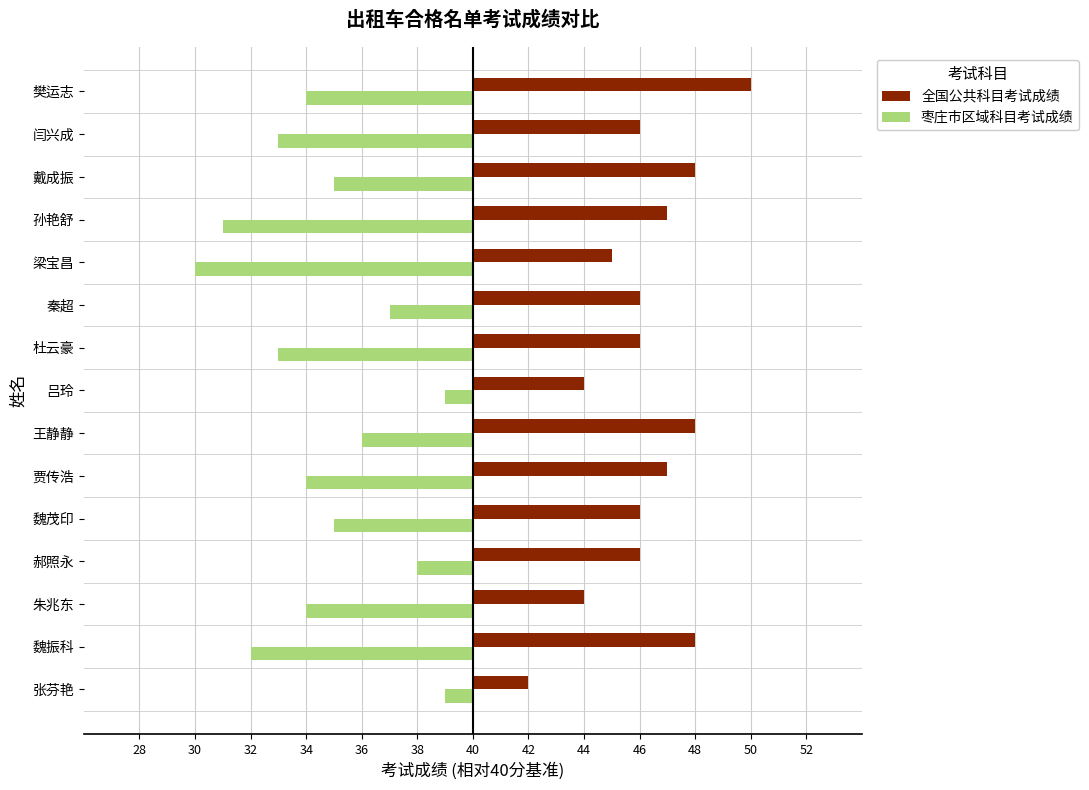

Reading left to right, list all the values displayed in this chart.

全国公共科目考试成绩: 2	8	4	6	6	7	8	4	6	6	5	7	8	6	10
枣庄市区域科目考试成绩: -1	-8	-6	-2	-5	-6	-4	-1	-7	-3	-10	-9	-5	-7	-6